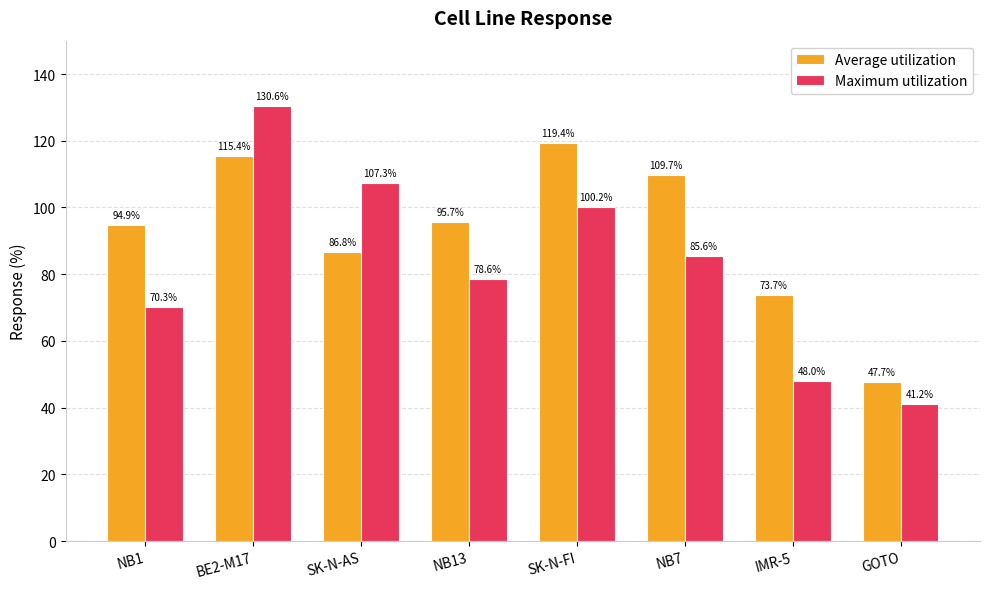

What is the label of the 5th bar from the left?

SK-N-FI